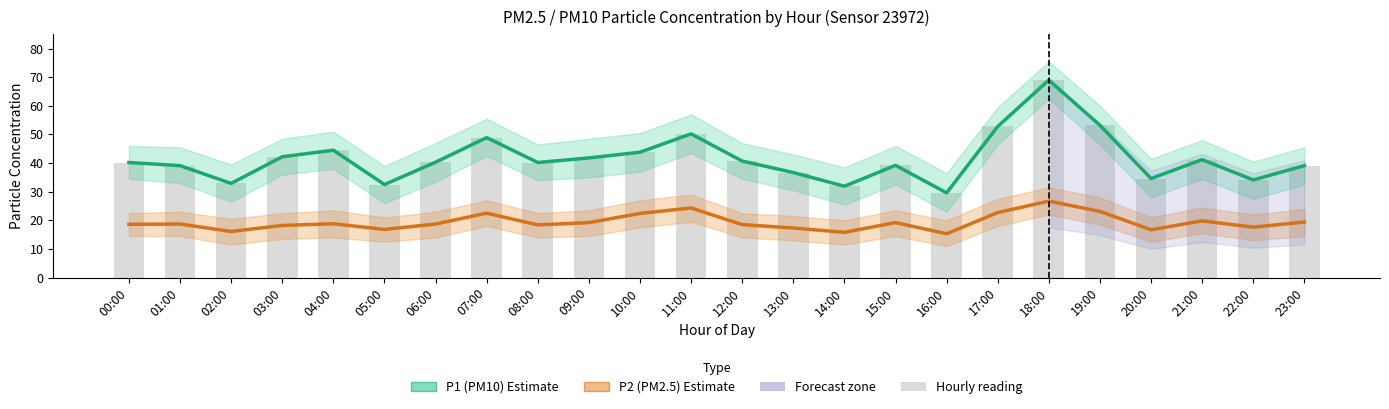

What is the sum of the P1 (PM10) Estimate values at 09:00 and 13:00?

78.5